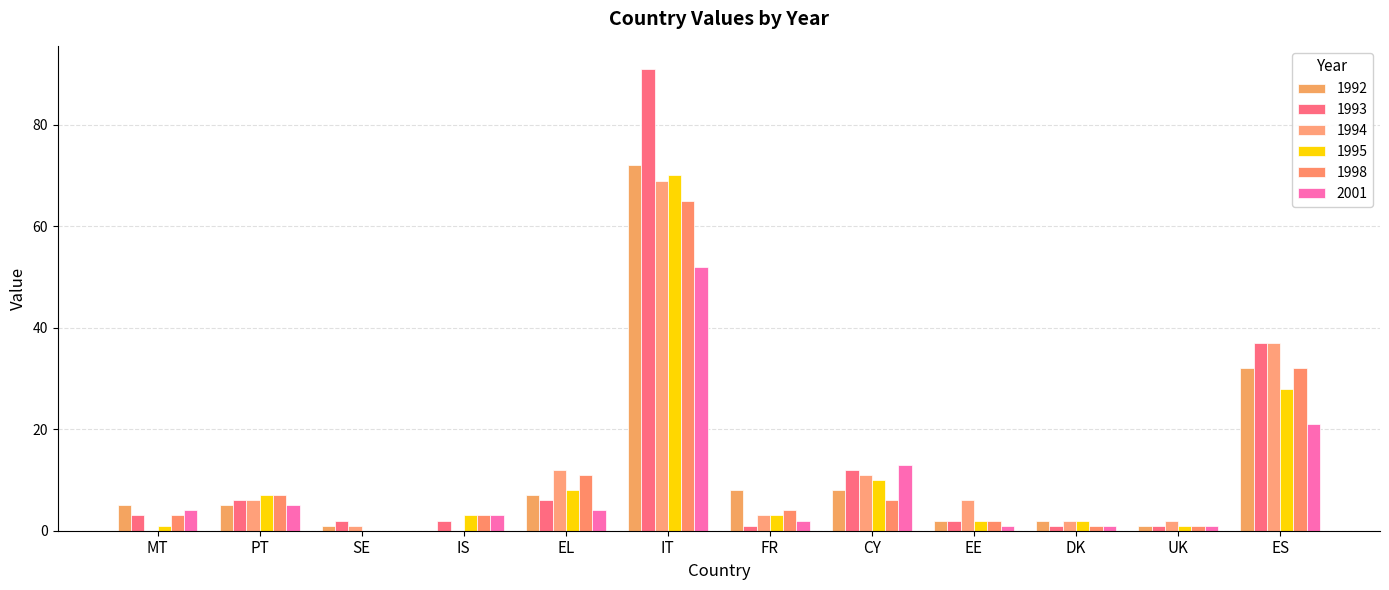

What is the greatest value displayed?

91